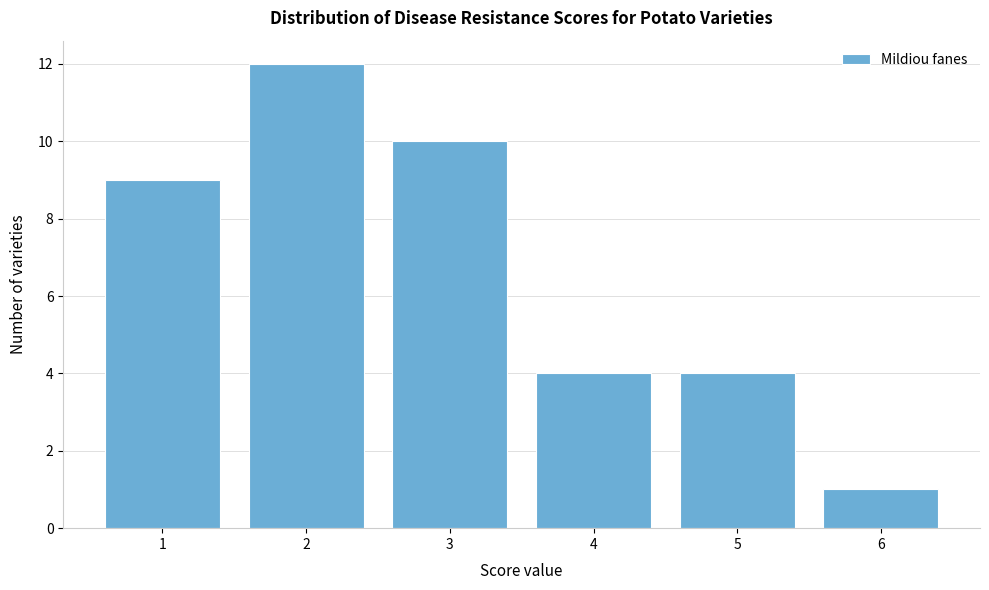

Which range on the x-axis has the tallest bar?

1.5 to 2.5